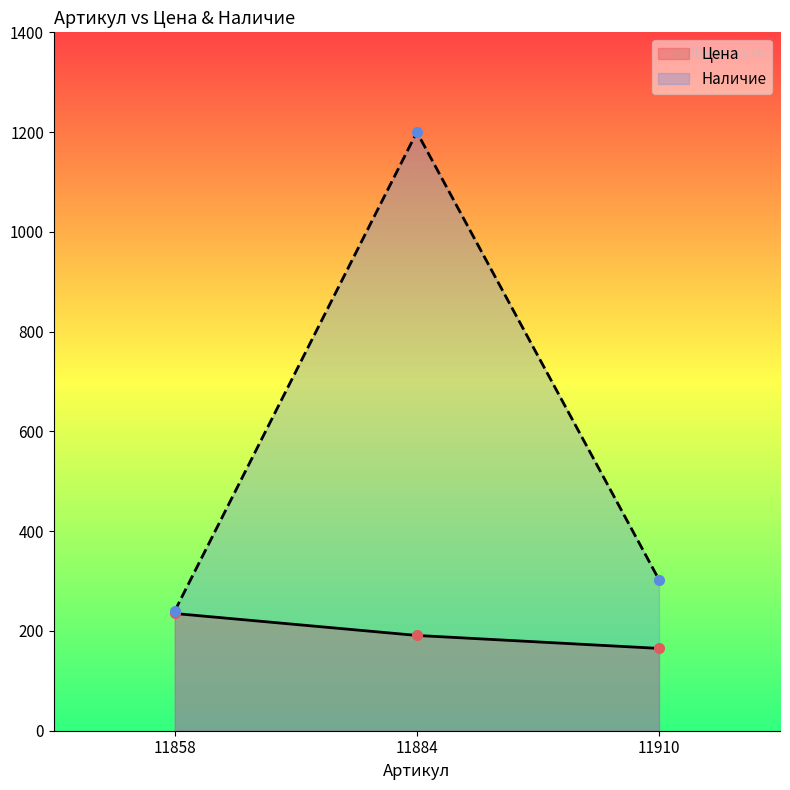

What is the greatest value displayed?

1200